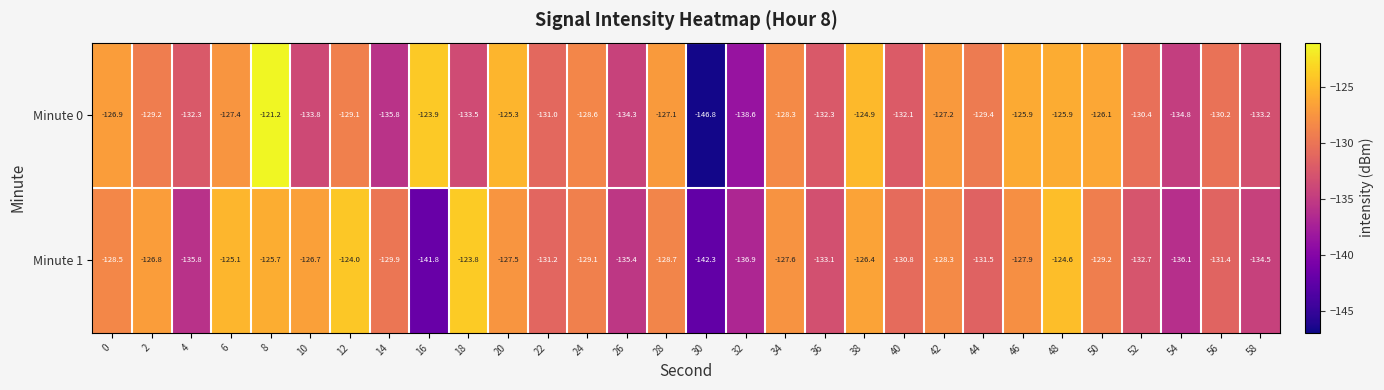

What is the total value across all series at 40?

-262.9